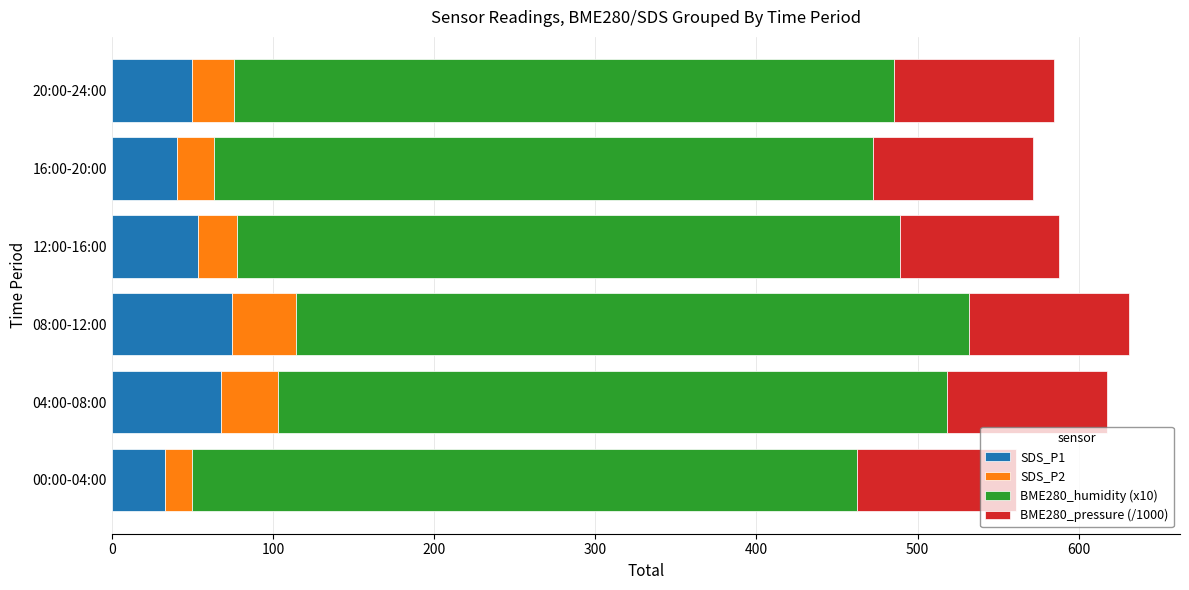

What is the total value across all series at 00:00-04:00?

561.3